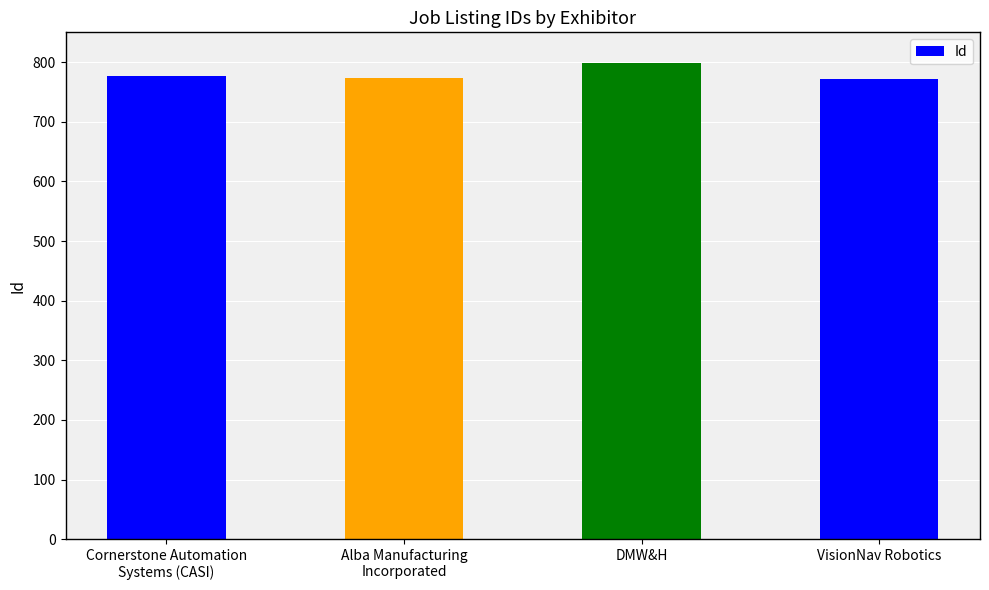

Does the chart contain any negative values?

No